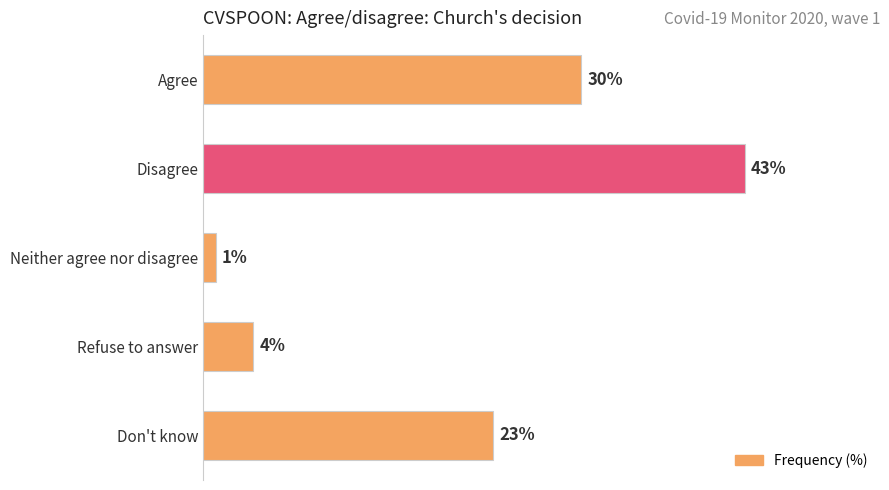

At which category does the chart reach its peak across all series?

Disagree